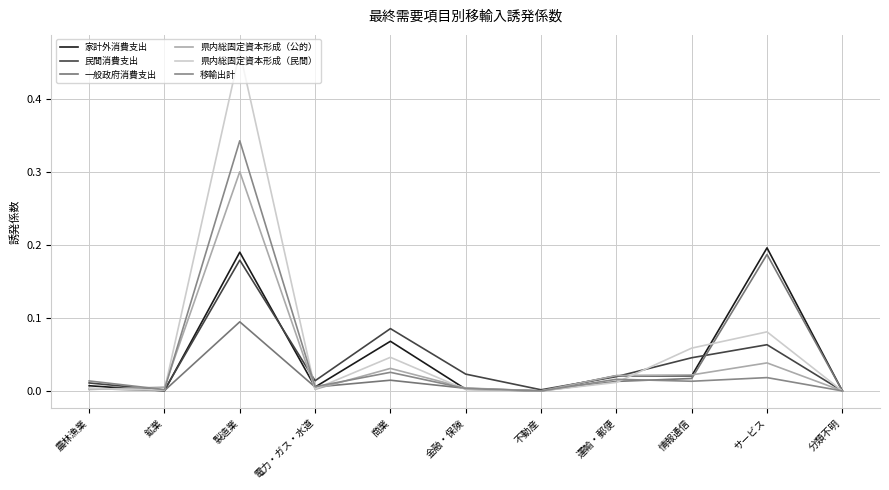

True or false: 移輸出計 and 県内総固定資本形成（公的） intersect in this chart.

True